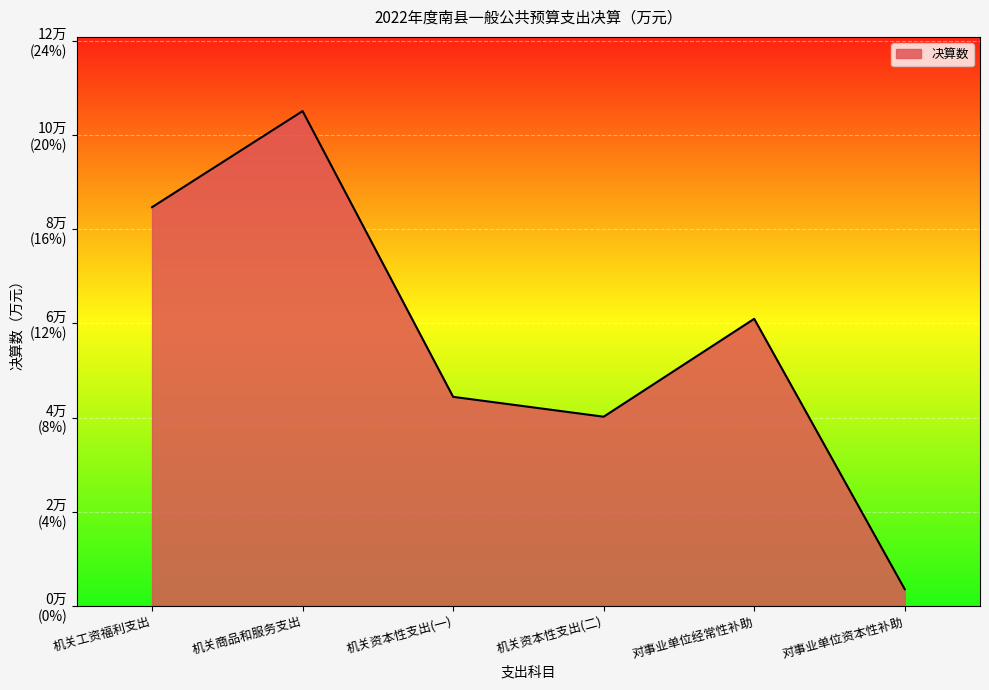

What is the ratio of the value at 机关工资福利支出 to the value at 机关资本性支出(二)?

2.1